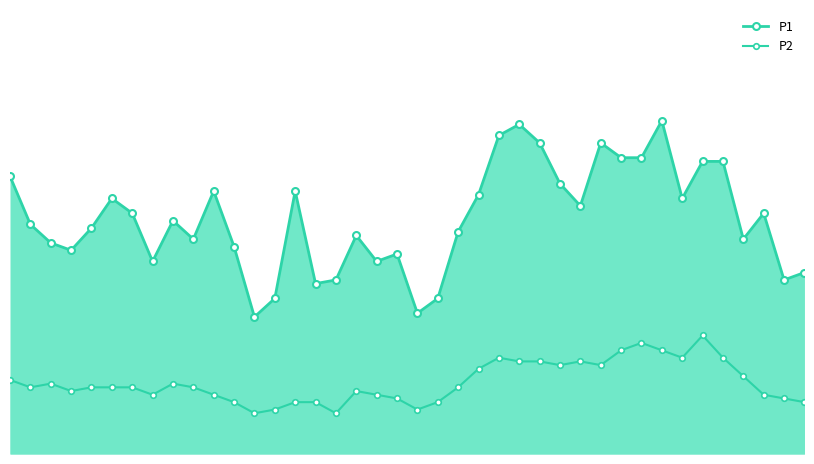

True or false: P2 has a value of 0.7 at 19.

False